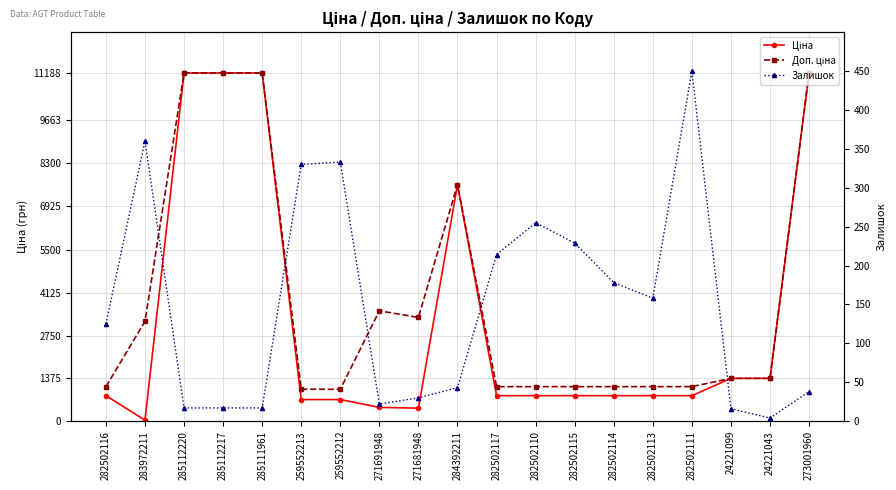

Between 282502116 and 284392211, which series saw the biggest shift?

Ціна